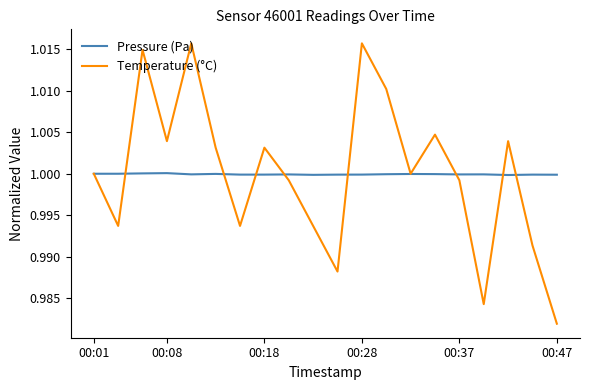

Which series has the widest spread of values?

Temperature (°C)